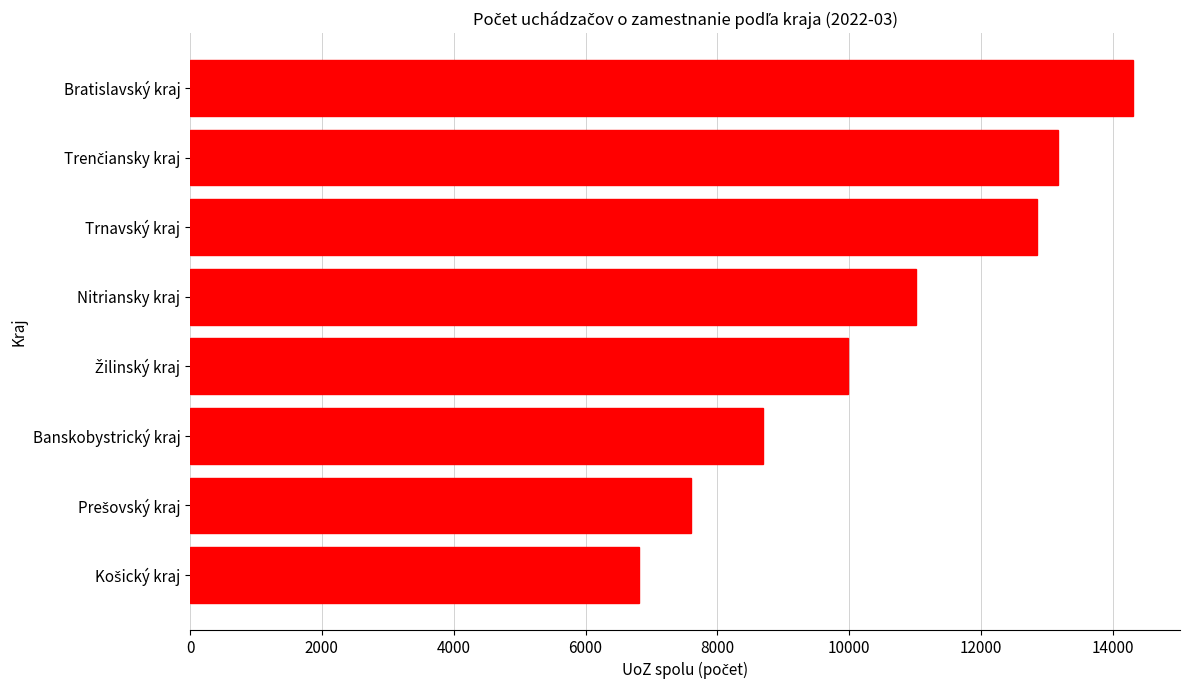

What is the change in value from Trnavský kraj to Bratislavský kraj?

+1451